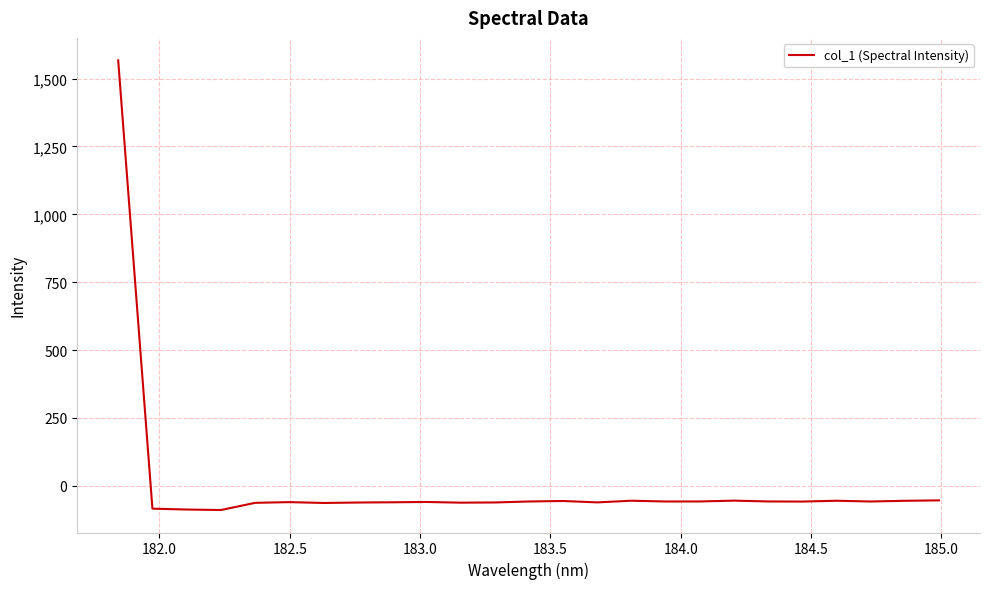

How many values are below zero?

24